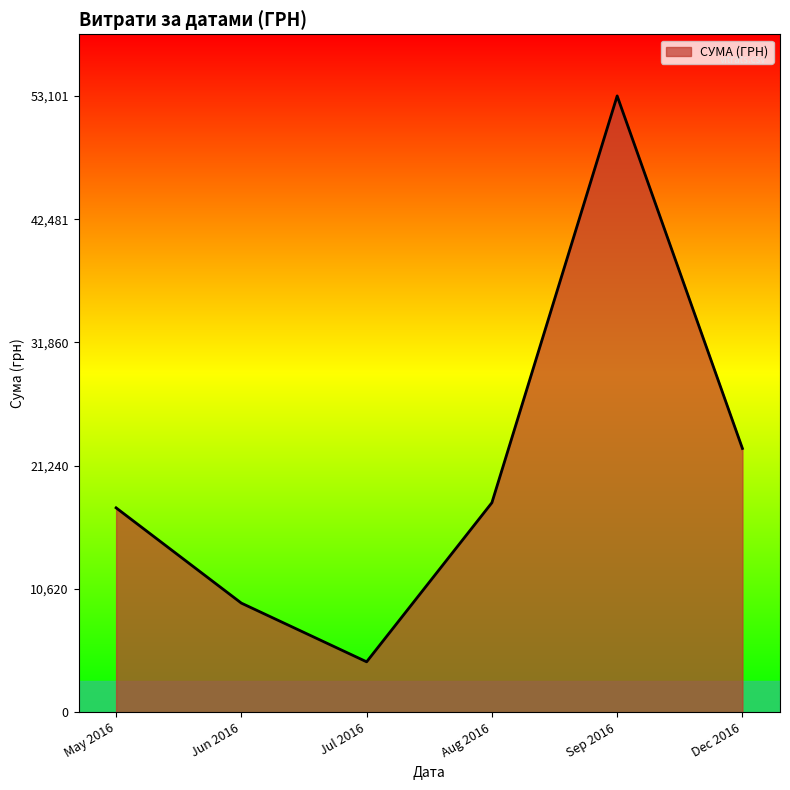

Where is the first local maximum?

Sep 2016